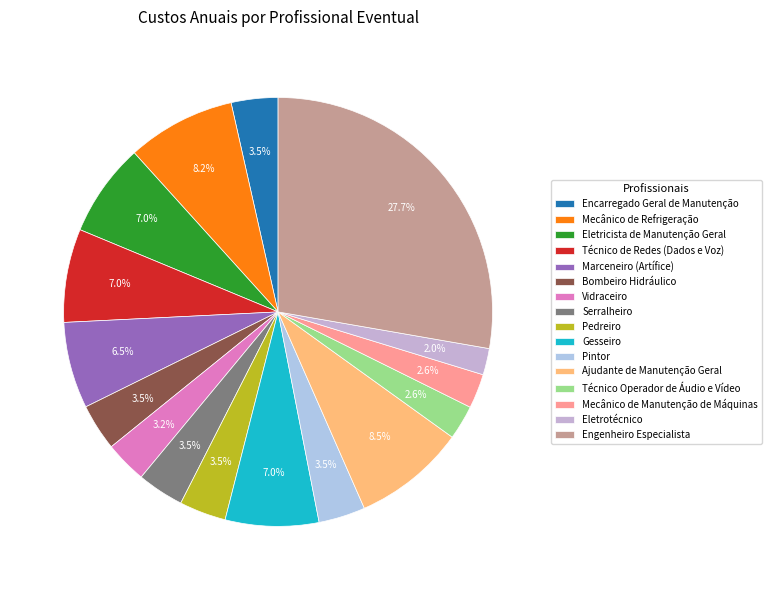

Is there a majority slice in this chart?

No